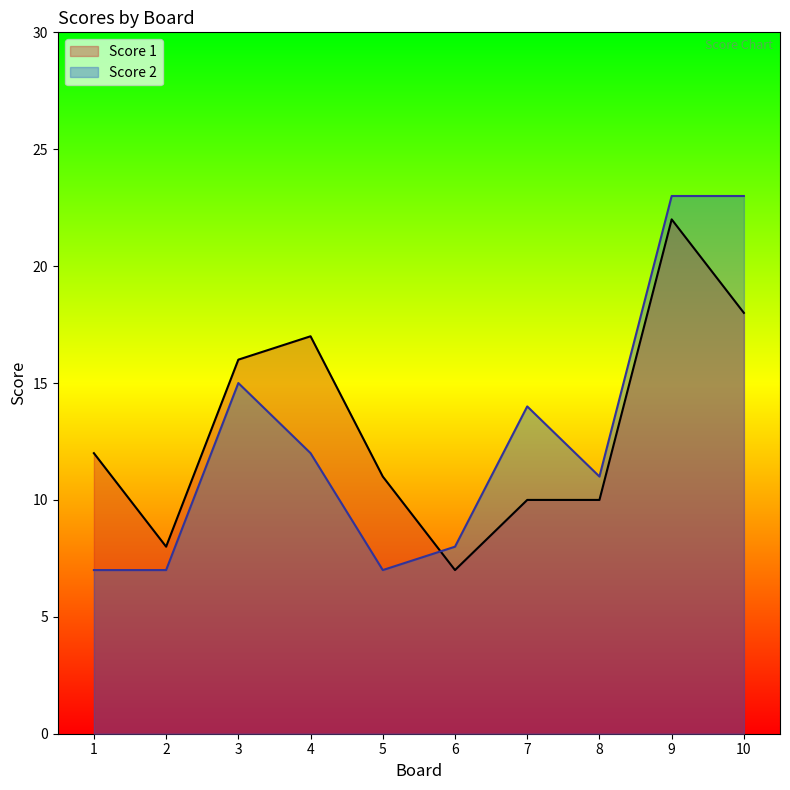

What is the difference between the second highest and minimum values in the Score 1 series?

11